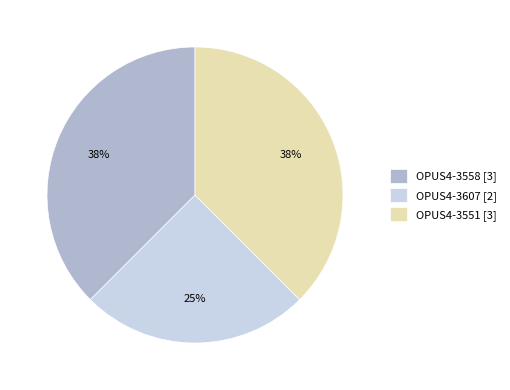

Which category has the smallest portion of the pie?

OPUS4-3607